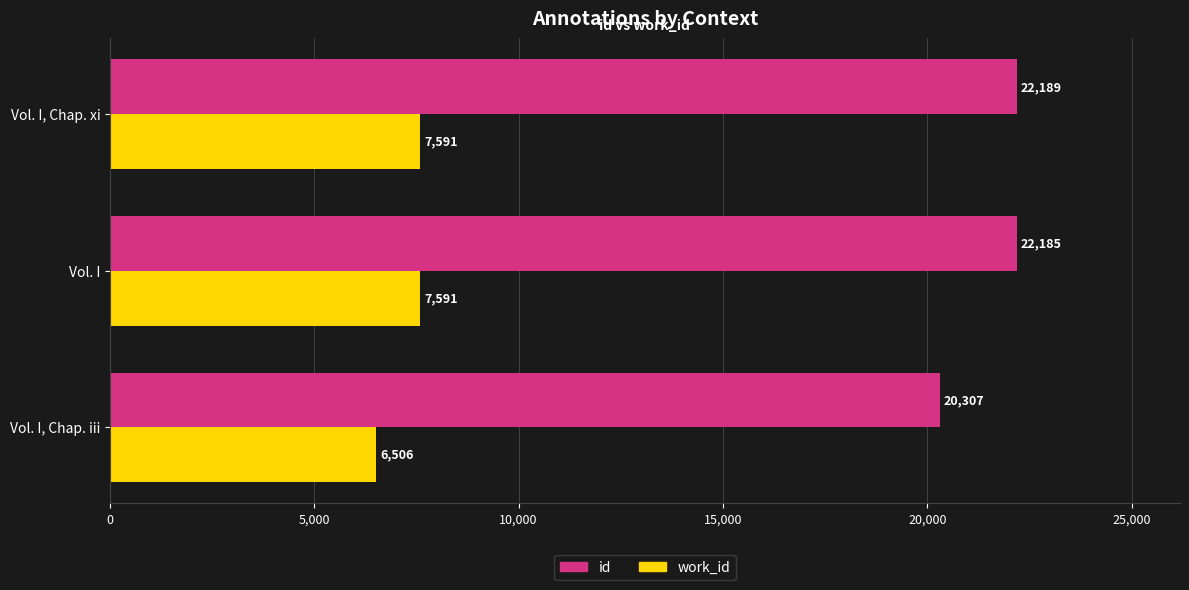

What is the difference between the maximum and second lowest values in the id series?

4